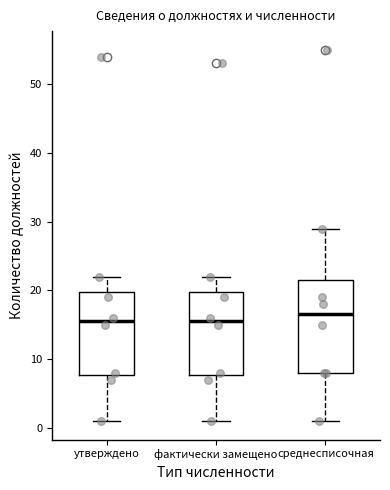

Reading left to right, transcribe this box plot: for each box, give where its median line is, the range the box spans, and where its two whiskers end, as read against the y-axis. The values are not printed on the chart, so give them approximately, as read against the axis.

утверждено: median 16, box 8 to 20, whiskers 1 to 22
фактически замещено: median 16, box 8 to 20, whiskers 1 to 22
среднесписочная: median 17, box 8 to 22, whiskers 1 to 29